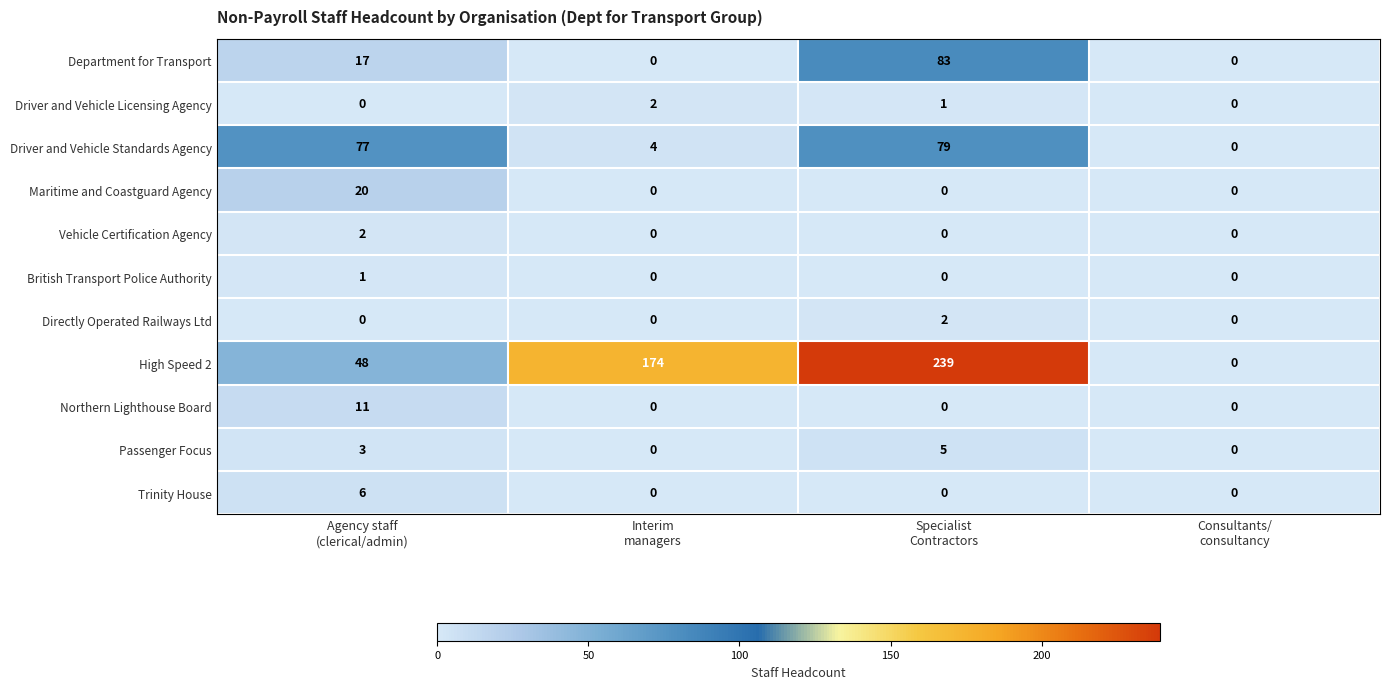

Which series has the widest spread of values?

High Speed 2